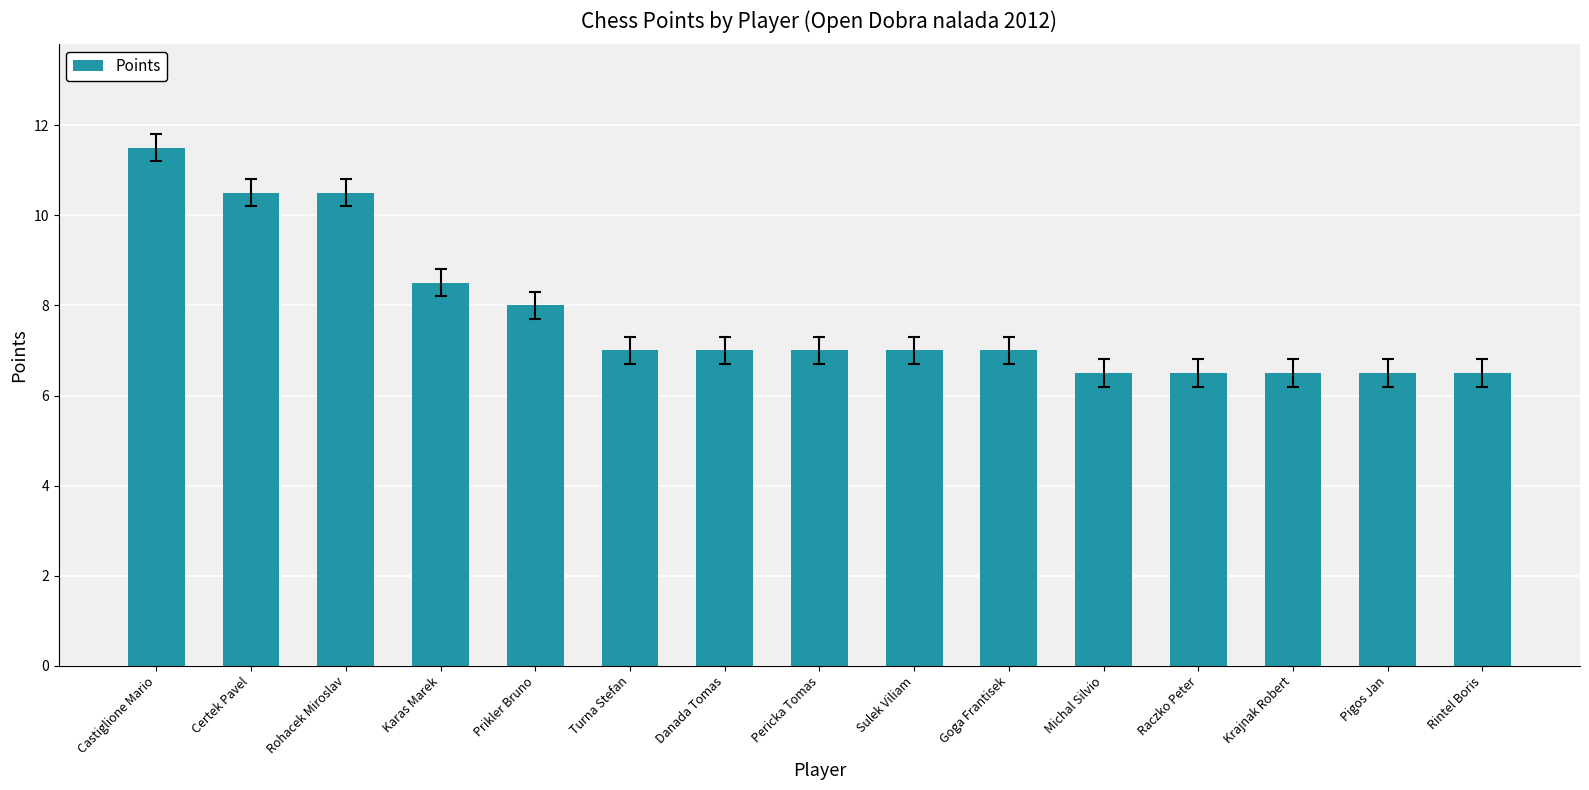

How many data points does each series have?

15